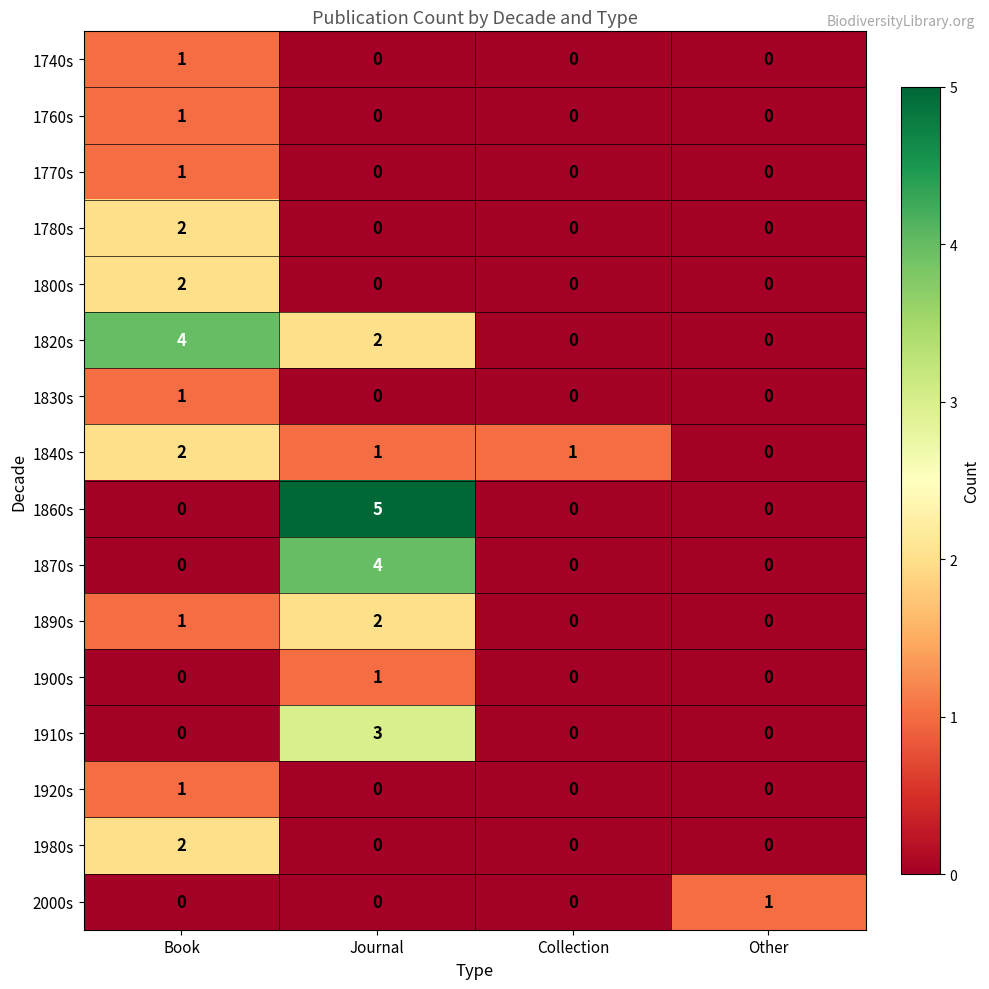

Which series has the largest range (max minus min)?

1860s